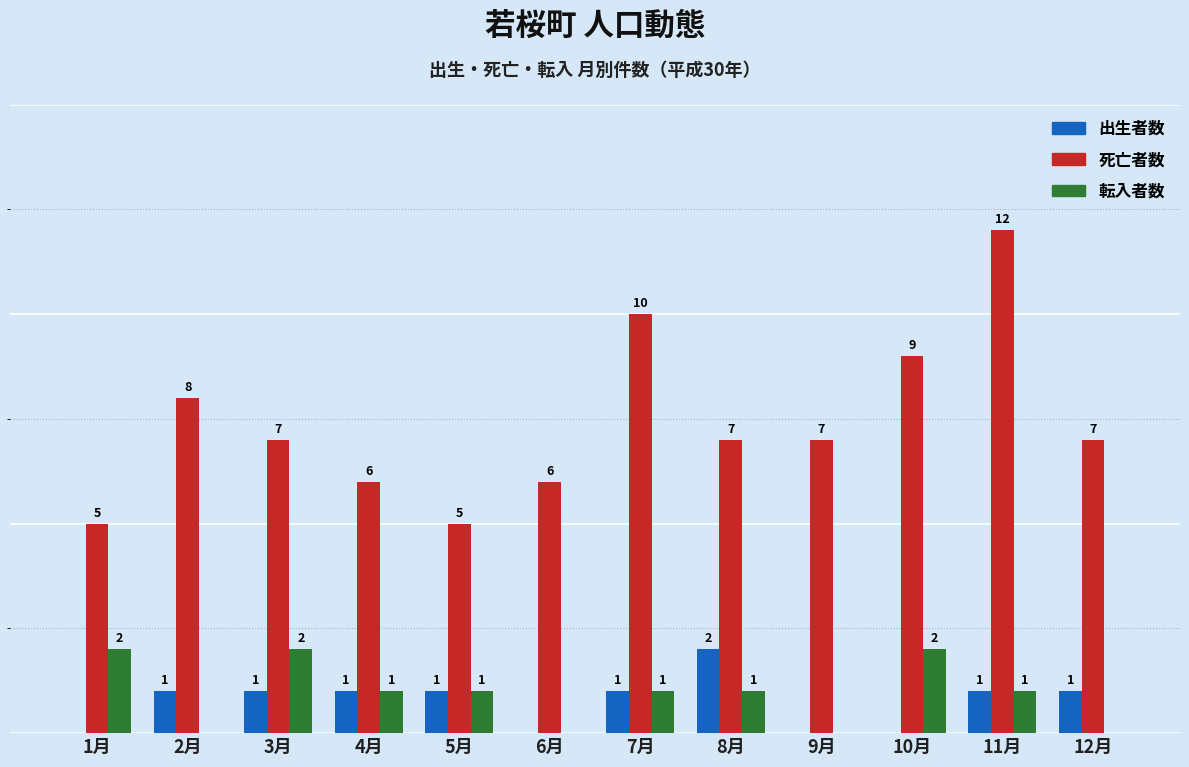

Where is 死亡者数 nearest to the value 8?

2月